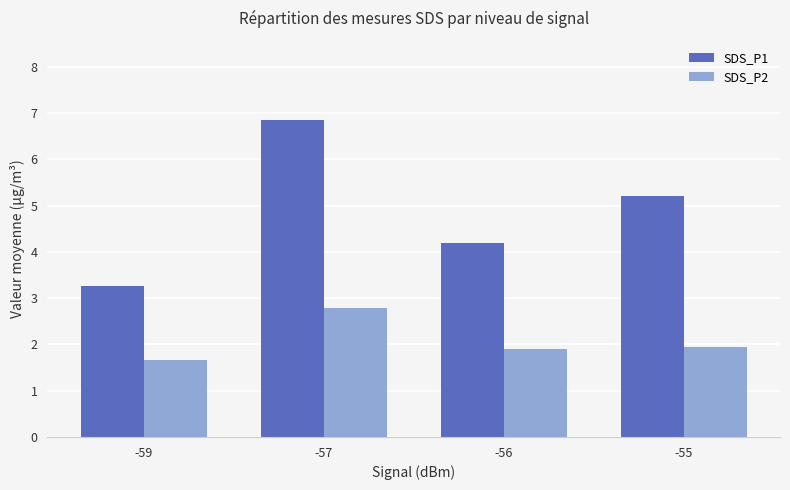

What is the sum of the SDS_P1 values at -55 and -57?

12.1